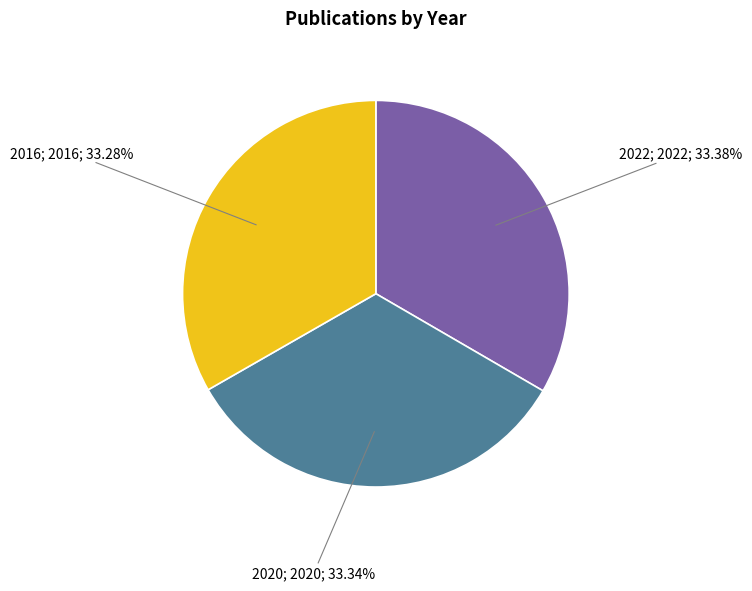

Is there a majority slice in this chart?

No